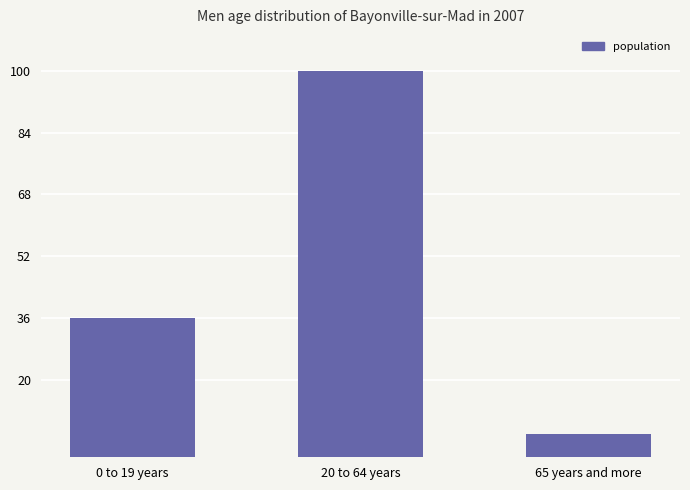

How many values are below 36?

1